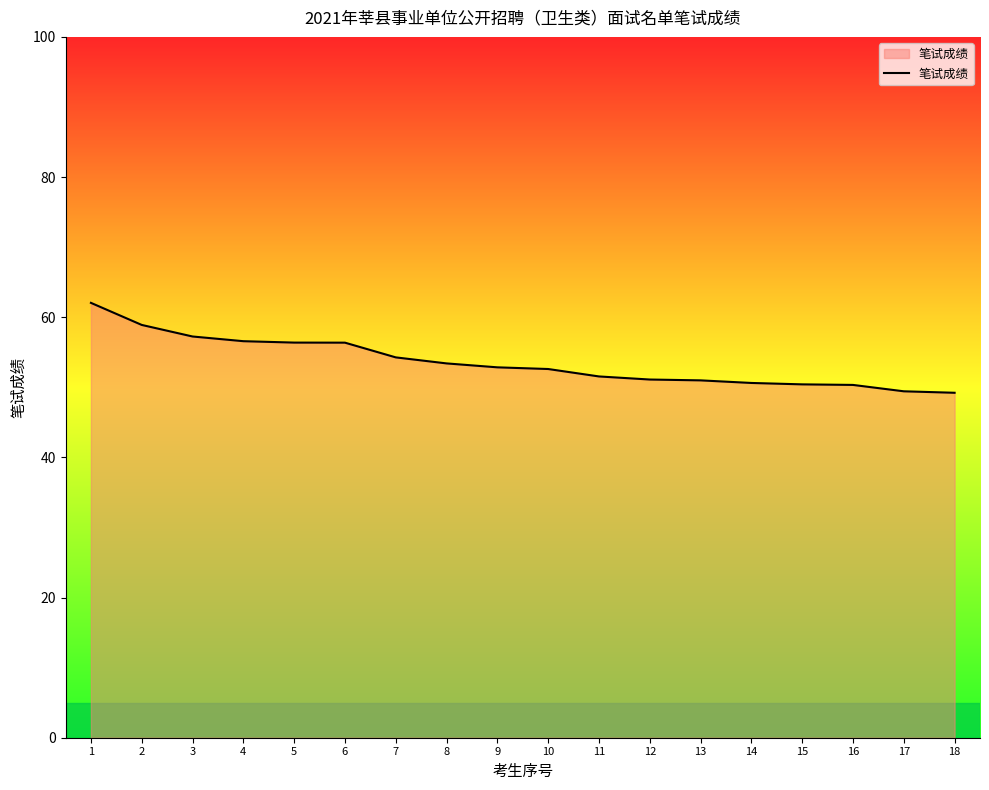

What is the change in value from 8 to 14?

-2.8